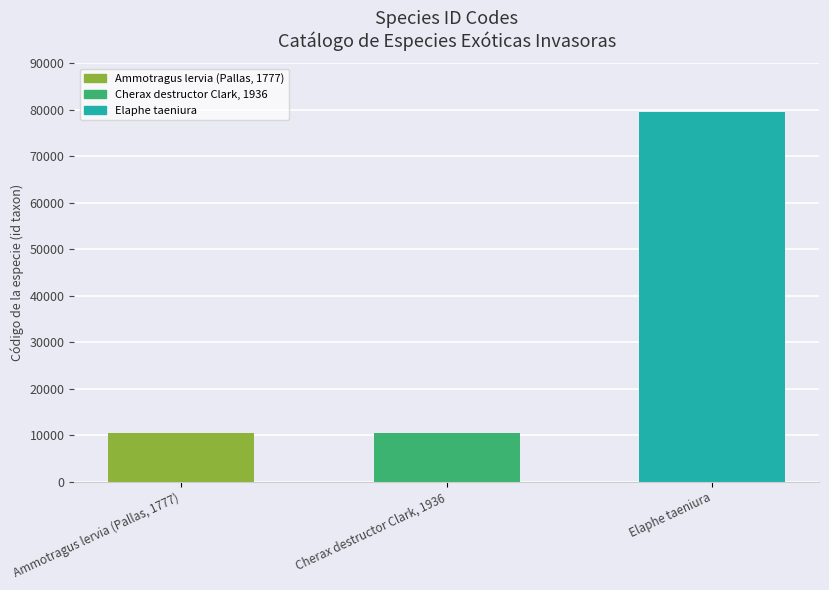

What is the value of the 1st bar from the left?

10481